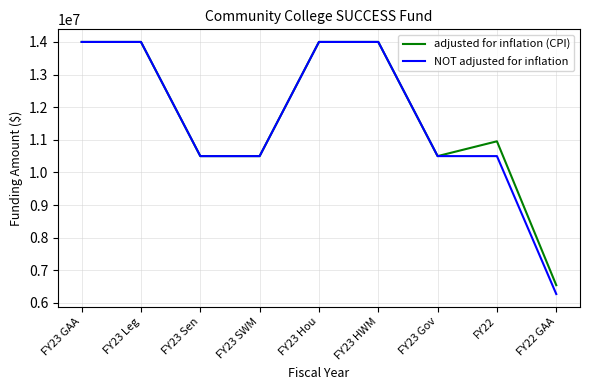

Which series changed the most between FY23 Sen and FY22 GAA?

NOT adjusted for inflation